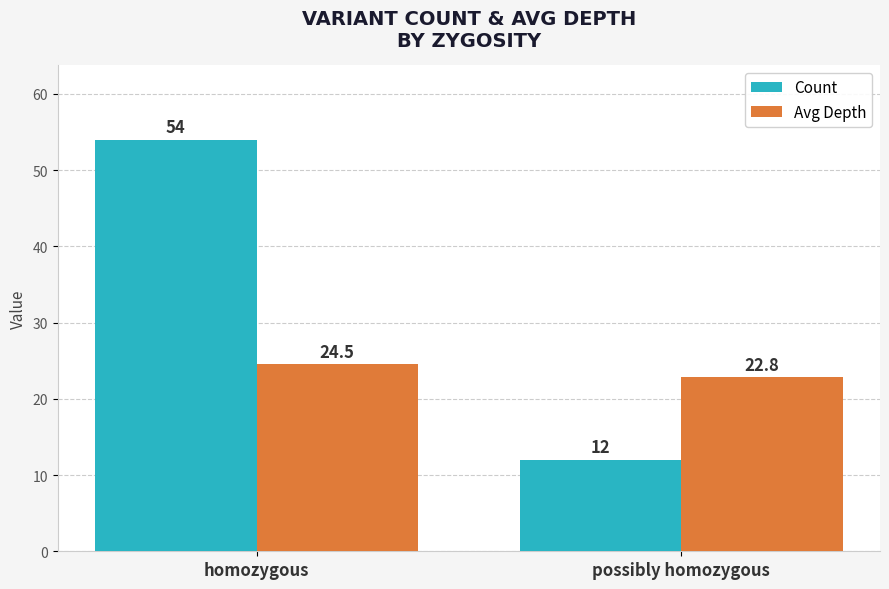

True or false: Avg Depth has a value of 6.8 at homozygous.

False